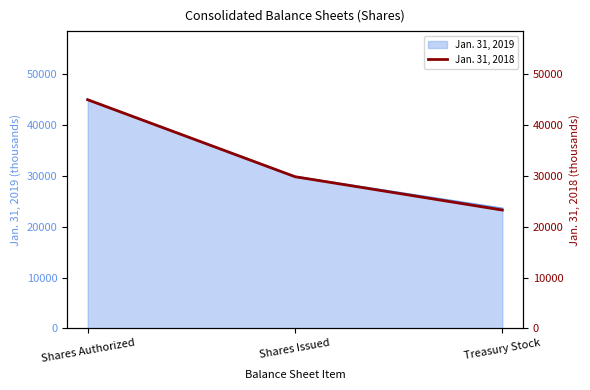

Where does the data first go above 29853?

Shares Authorized